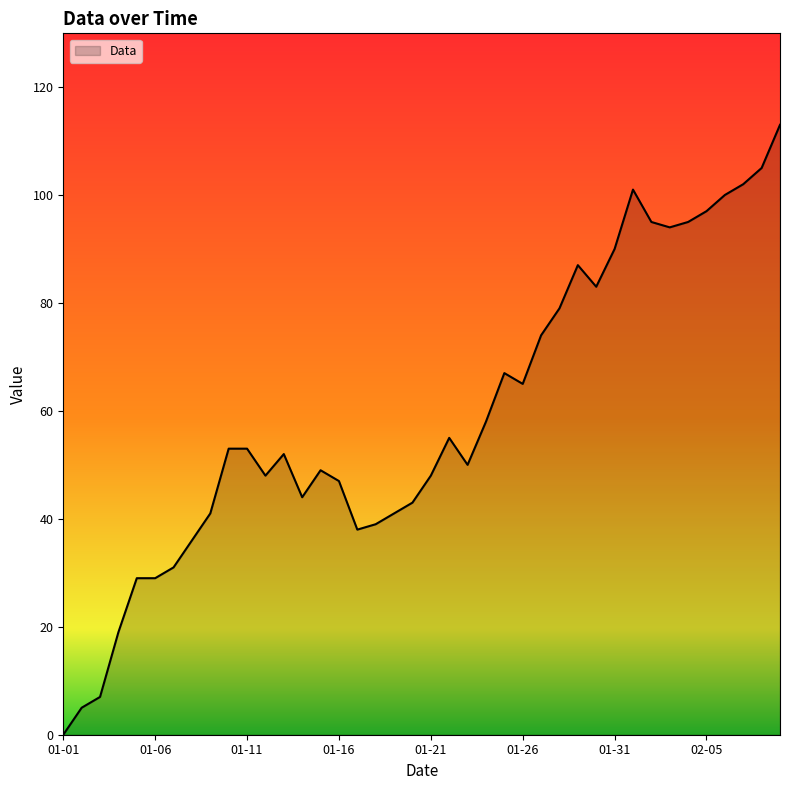

What is the maximum value shown in the chart?

113